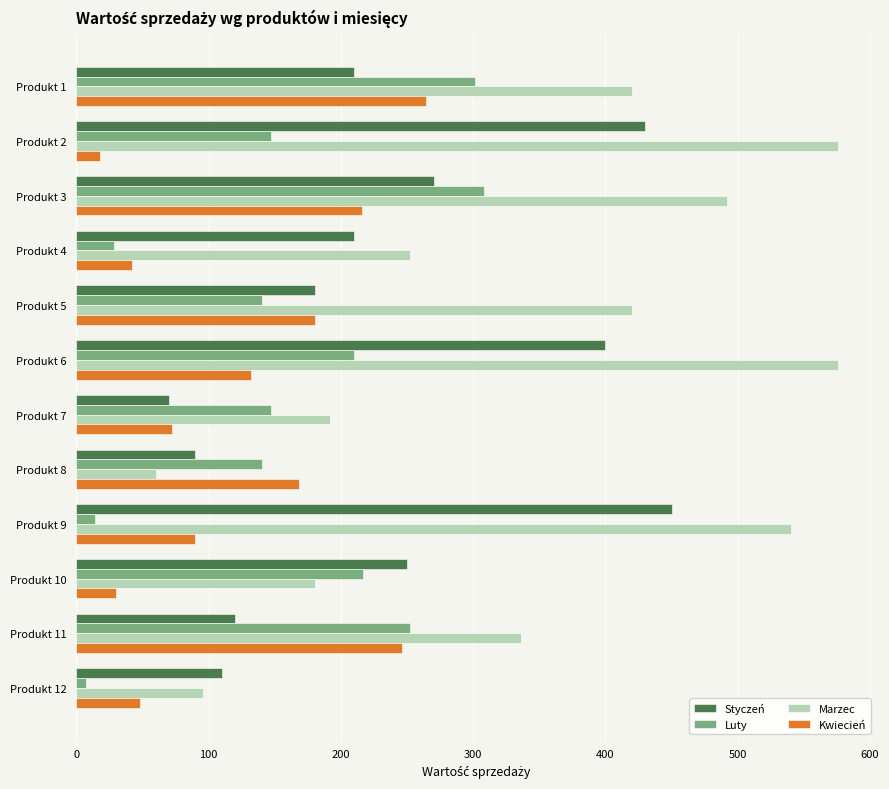

Which series has the largest total across all categories?

Marzec